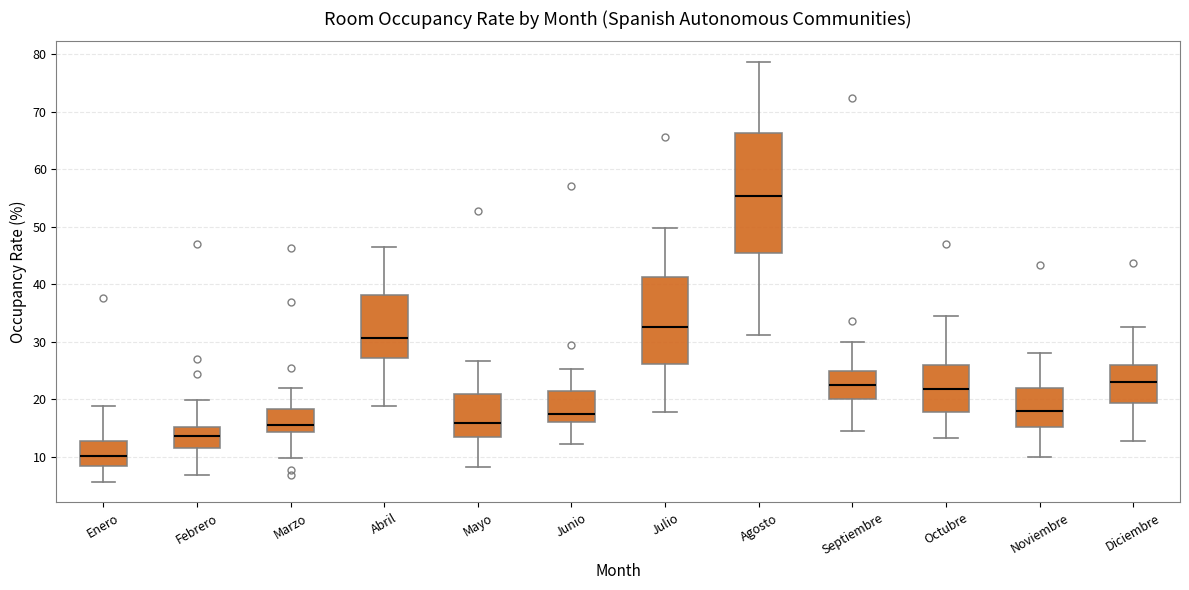

Which box is the tallest, from its lower edge to its upper edge?

Agosto